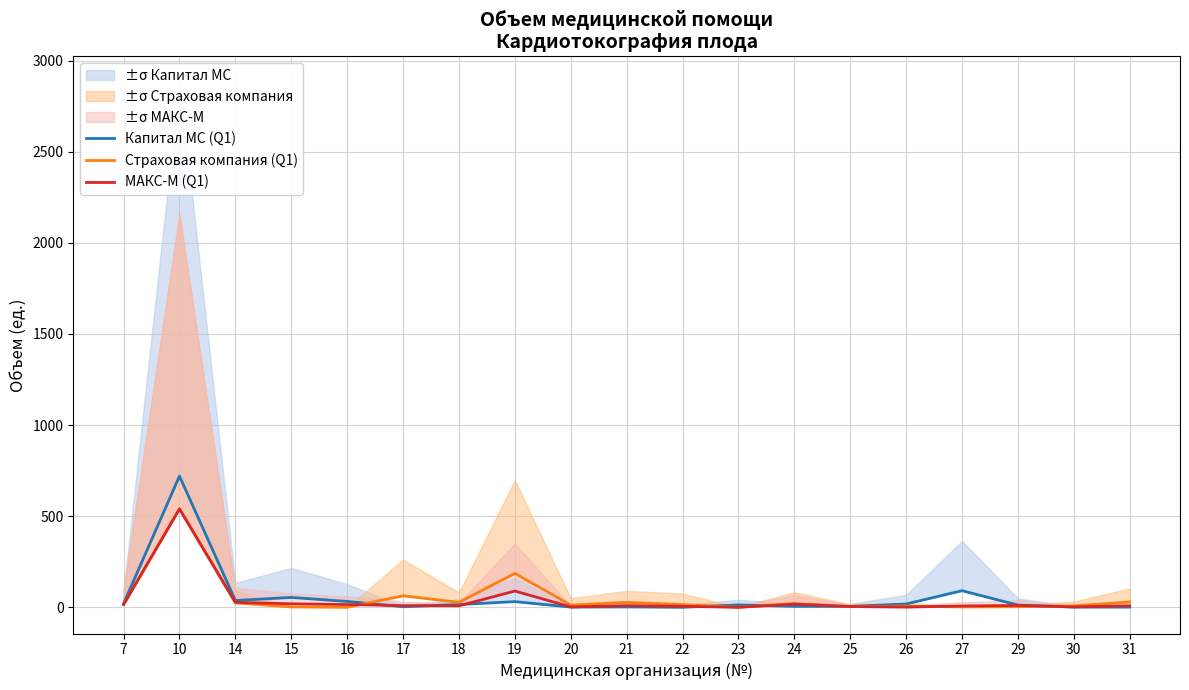

How many data points does each series have?

19